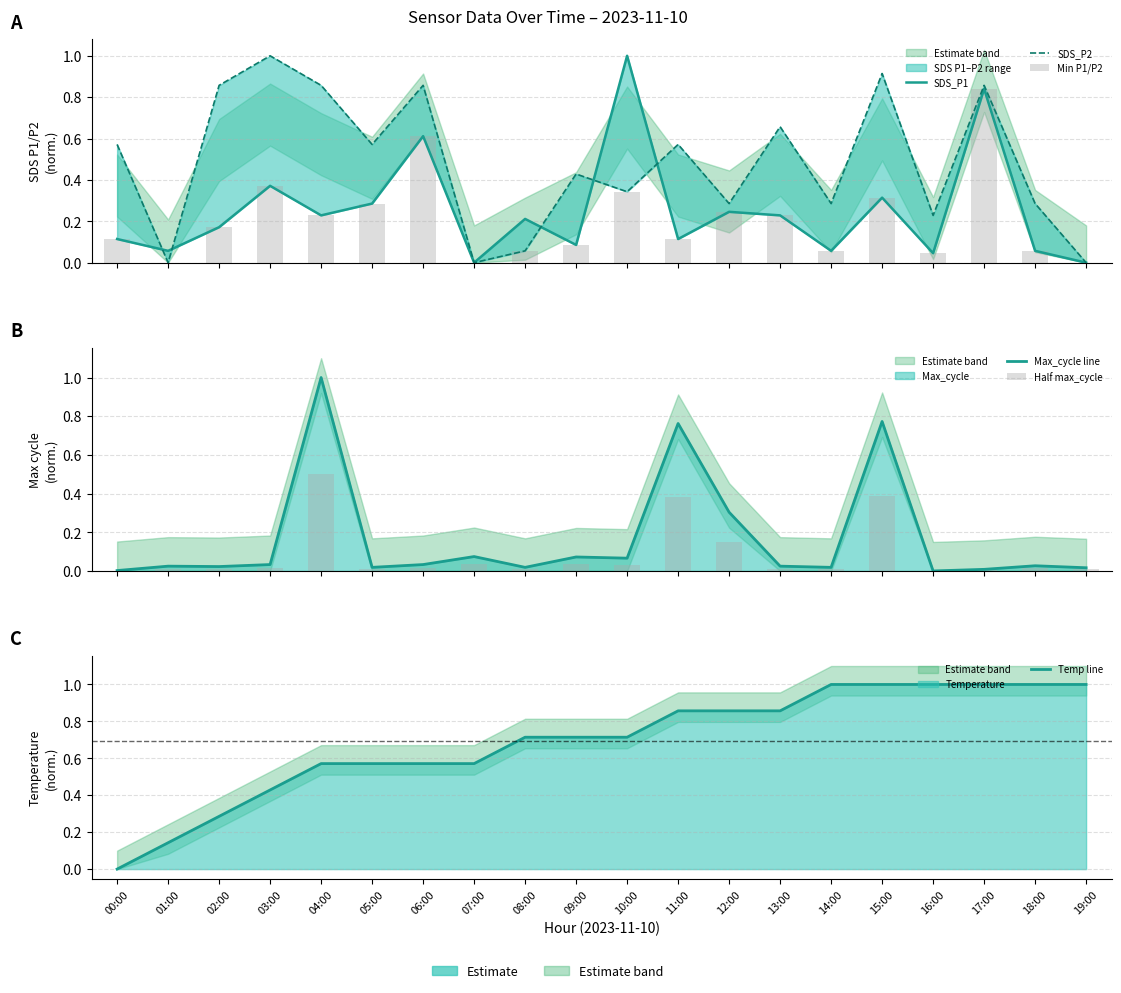

Which series has the largest total across all categories?

Temp line